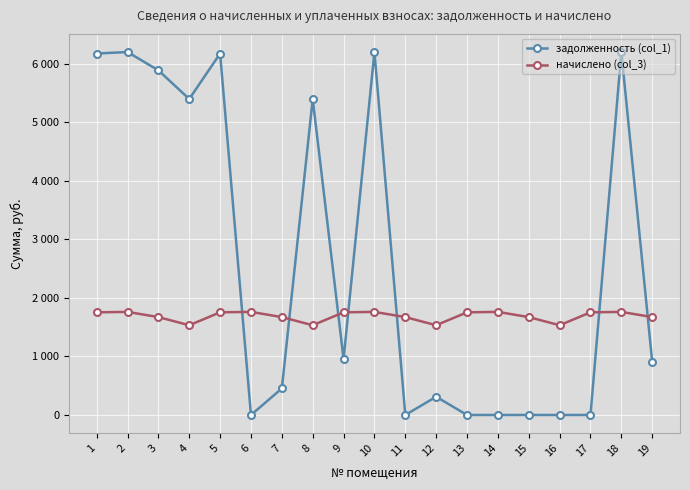

What is the difference between the maximum and minimum values in the начислено (col_3) series?

228.0